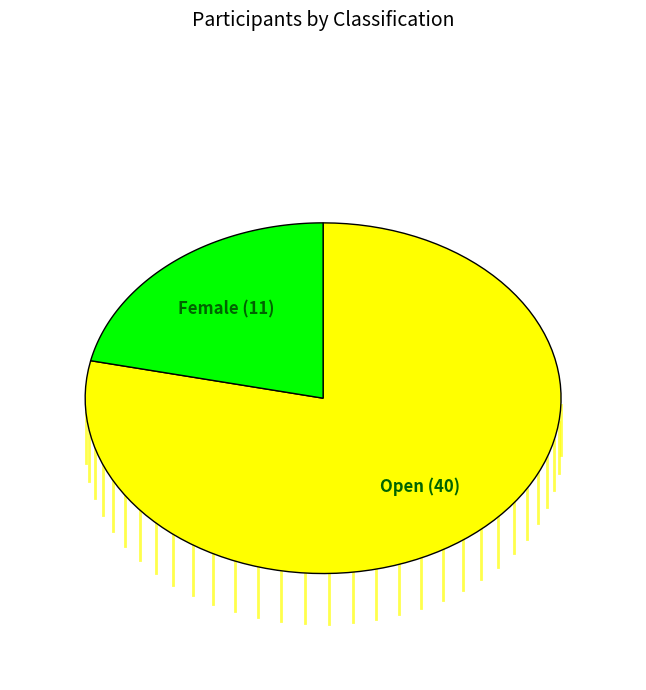

Rank the categories by value from lowest to highest.

Female, Open